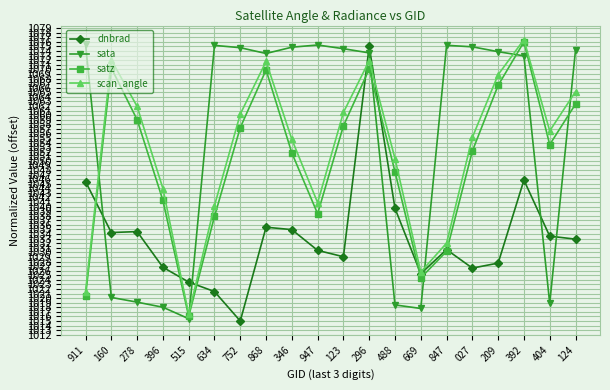

What is the spread (max minus min) of values at 847?

45.0